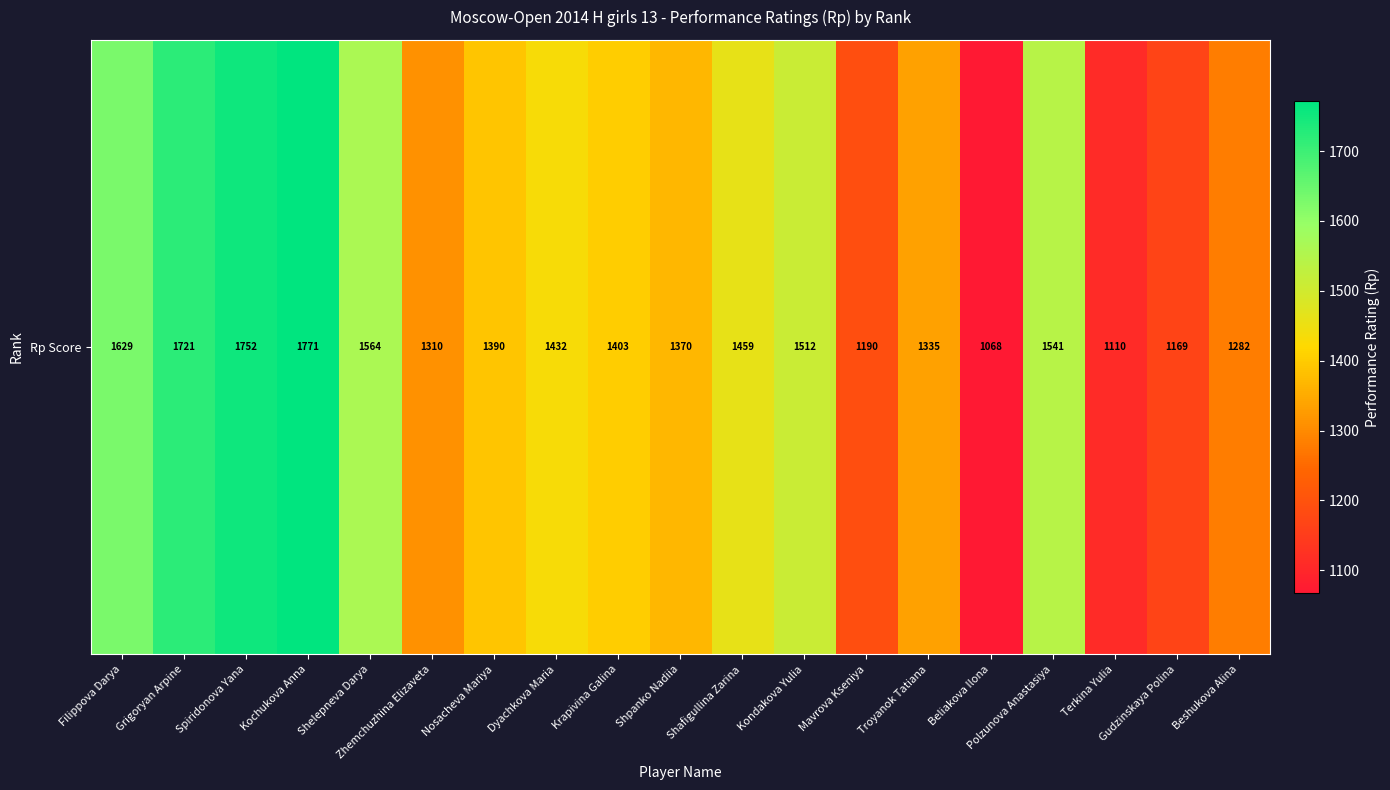

Is it true that the value at Nosacheva Mariya is 1390?

True